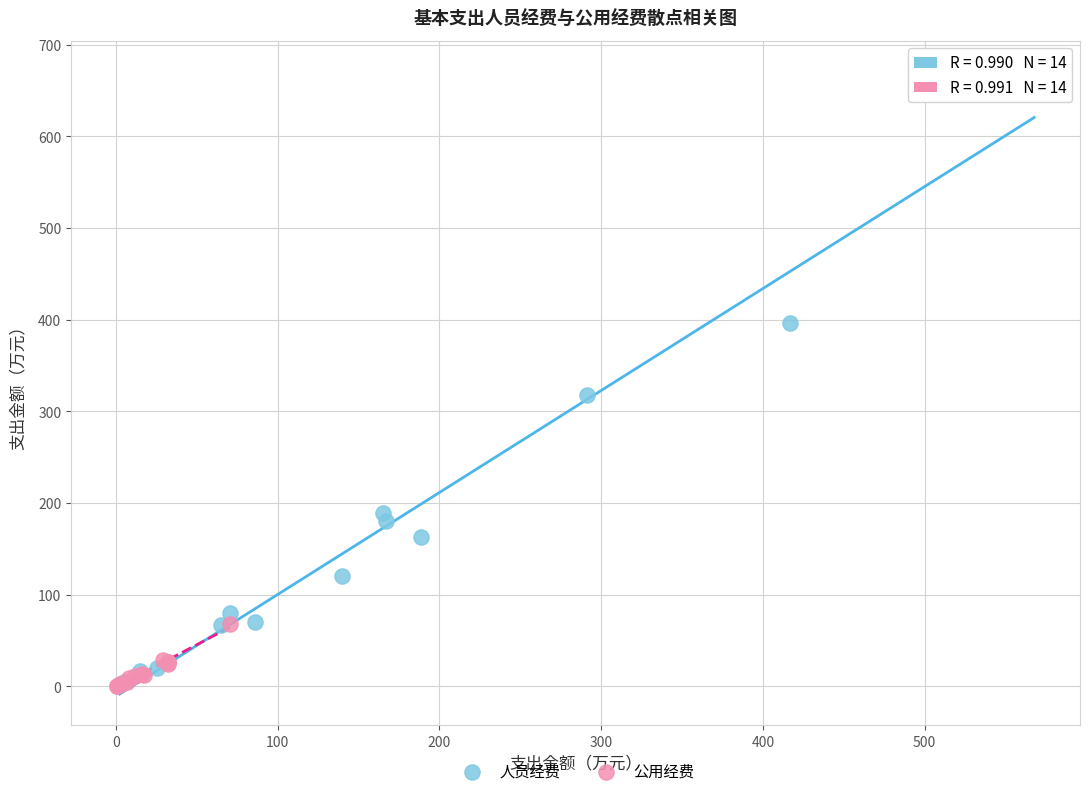

What are all the series names shown in the legend?

人员经费, 公用经费